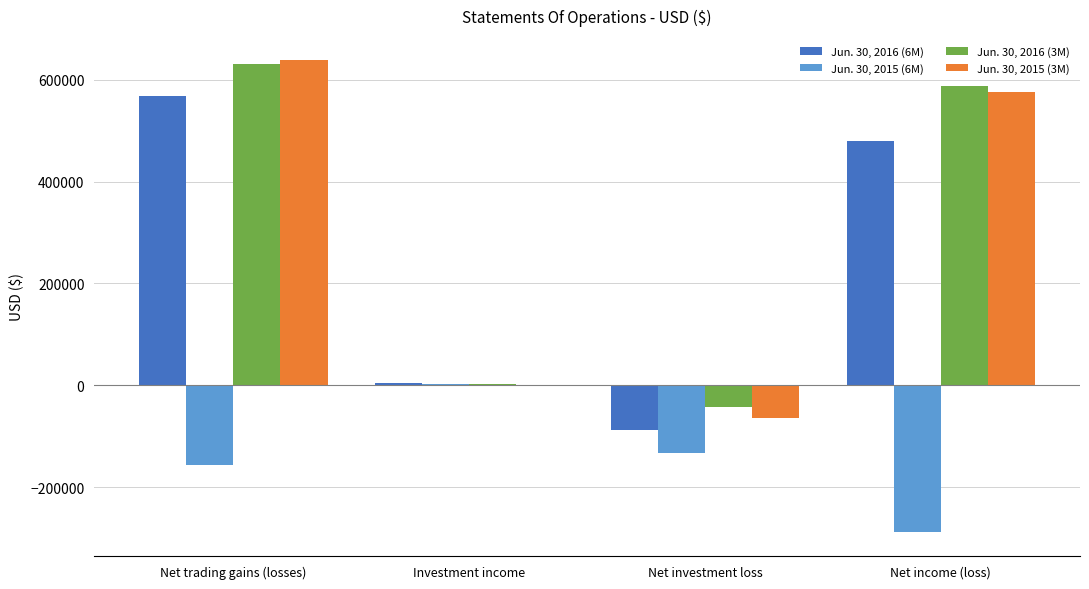

True or false: Jun. 30, 2016 (3M) has a value of 631669 at Net trading gains (losses).

True